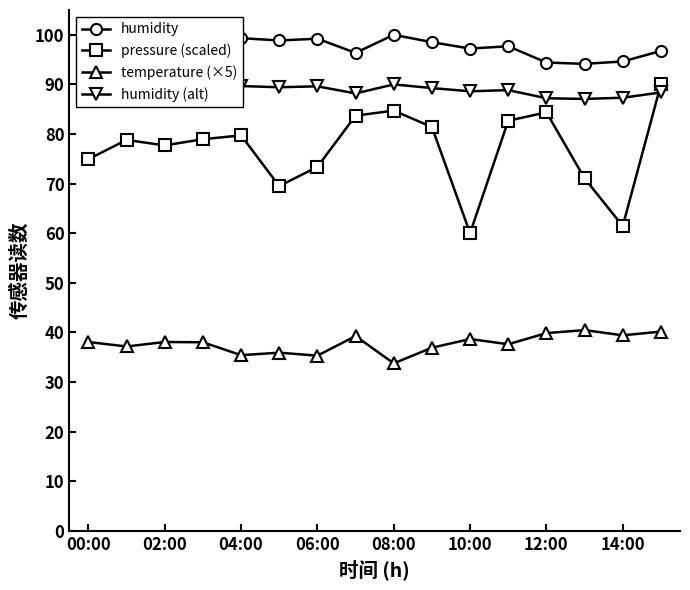

At how many categories does at least one series exceed 92?

16